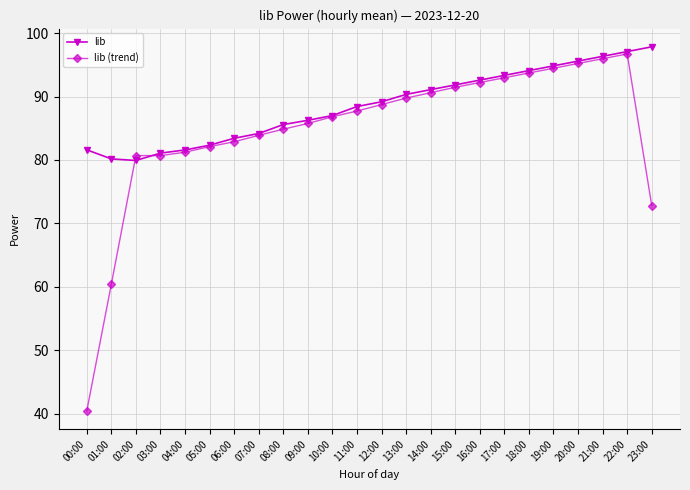

What is the difference between the lib values at 00:00 and 19:00?

13.2